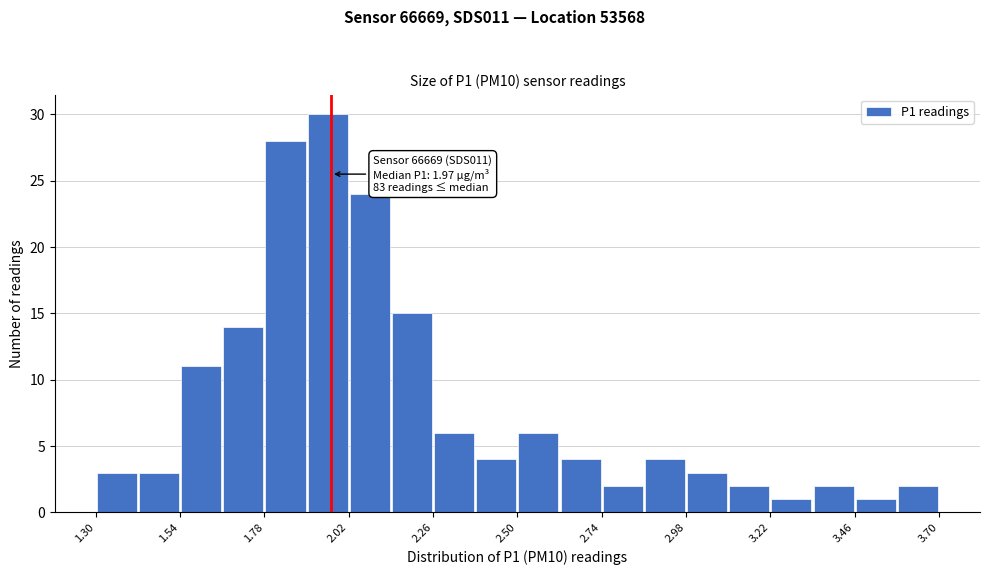

Around what value on the x-axis is the tallest bar? Give the approximate position of its centre, as read against the axis.

1.95